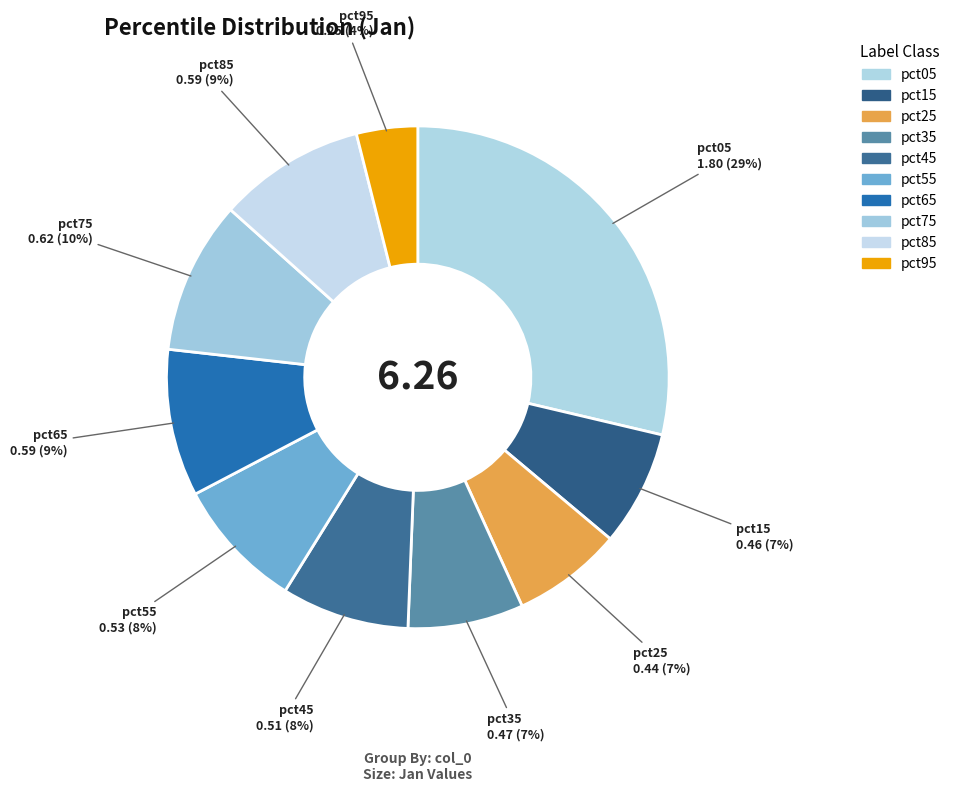

Combined, do pct35 and pct45 account for over 50%?

No